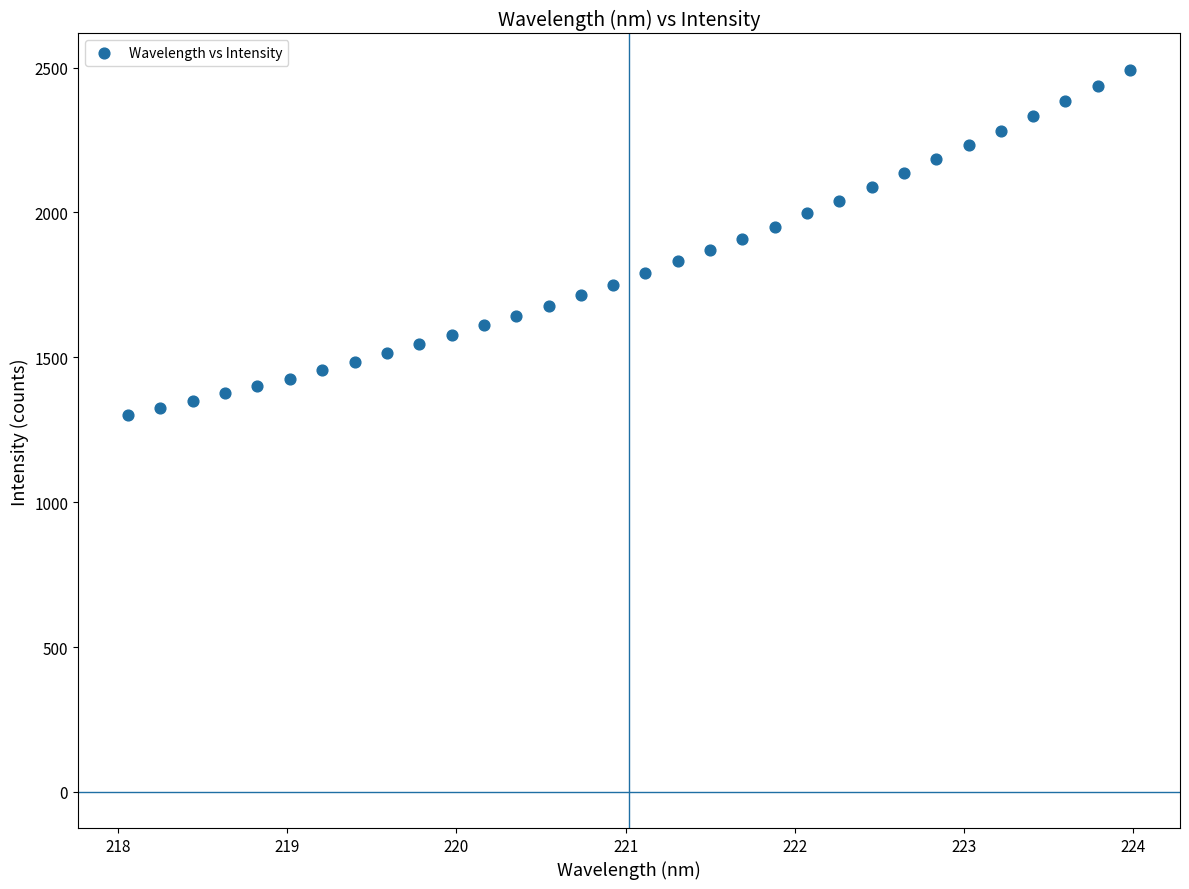

What is the range of Y values (max minus min)?

1192.9